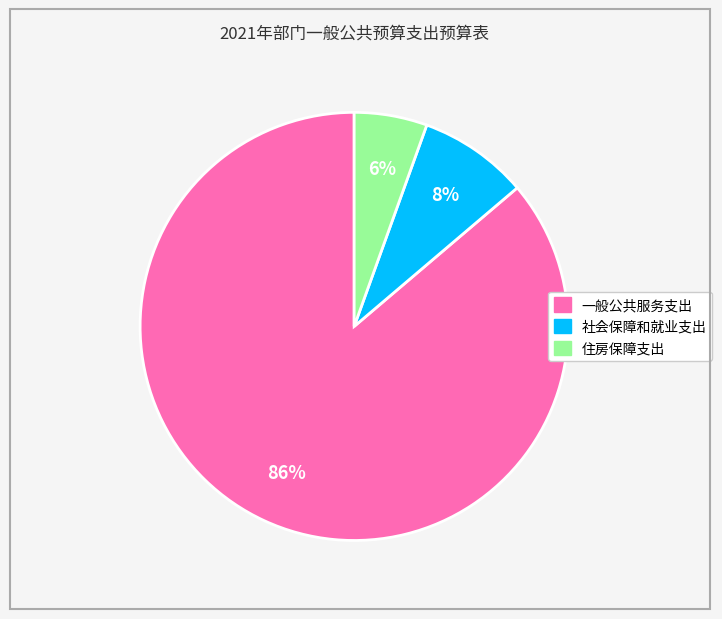

What percentage is the 住房保障支出 slice, to the nearest percent?

6%